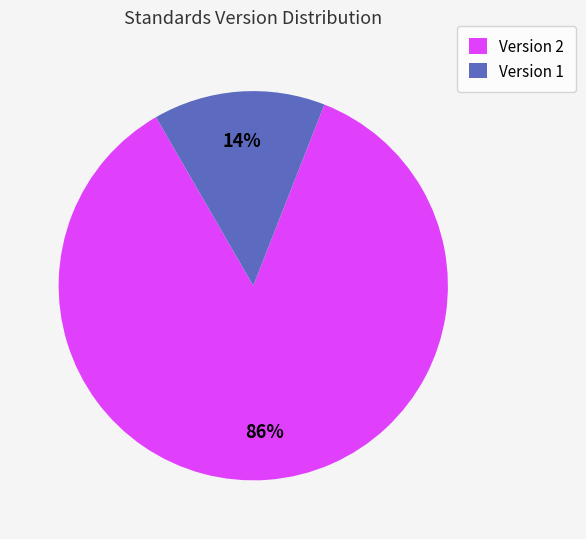

True or false: Version 2 accounts for 86% of the total.

True